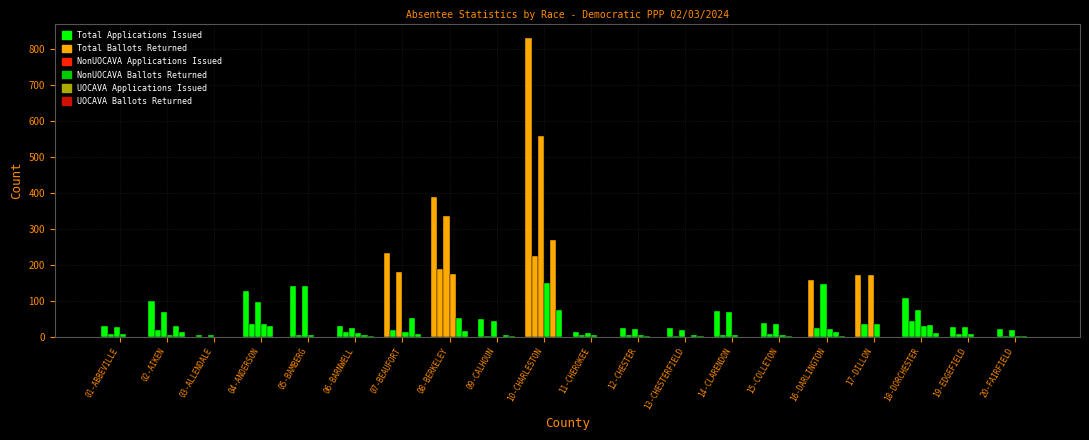

How many series are shown in this chart?

6